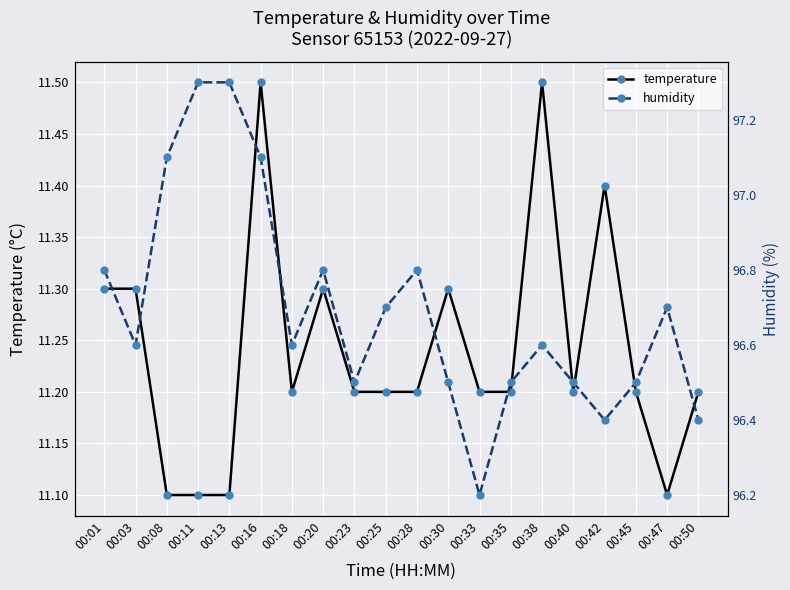

Where is the first local minimum for humidity?

00:03